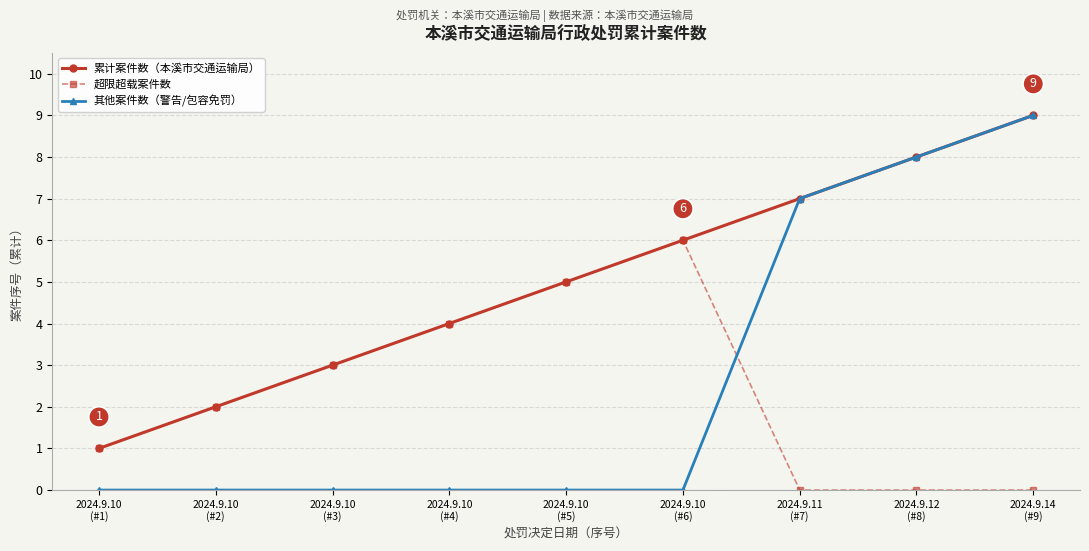

Which series has the largest total across all categories?

累计案件数（本溪市交通运输局）